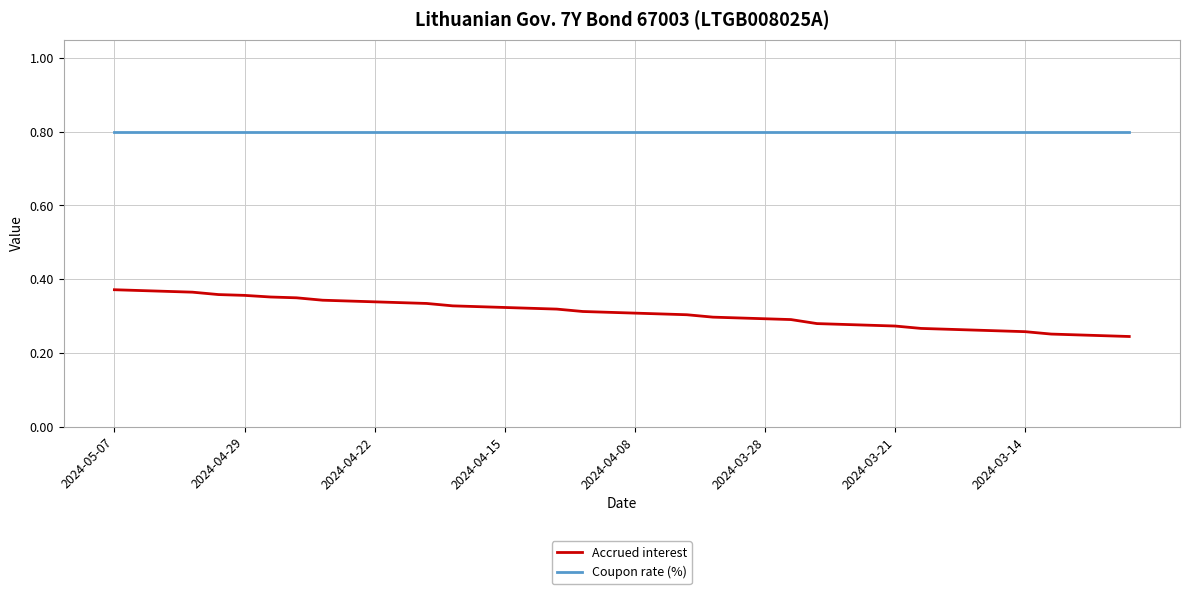

What is the maximum value shown in the chart?

0.8